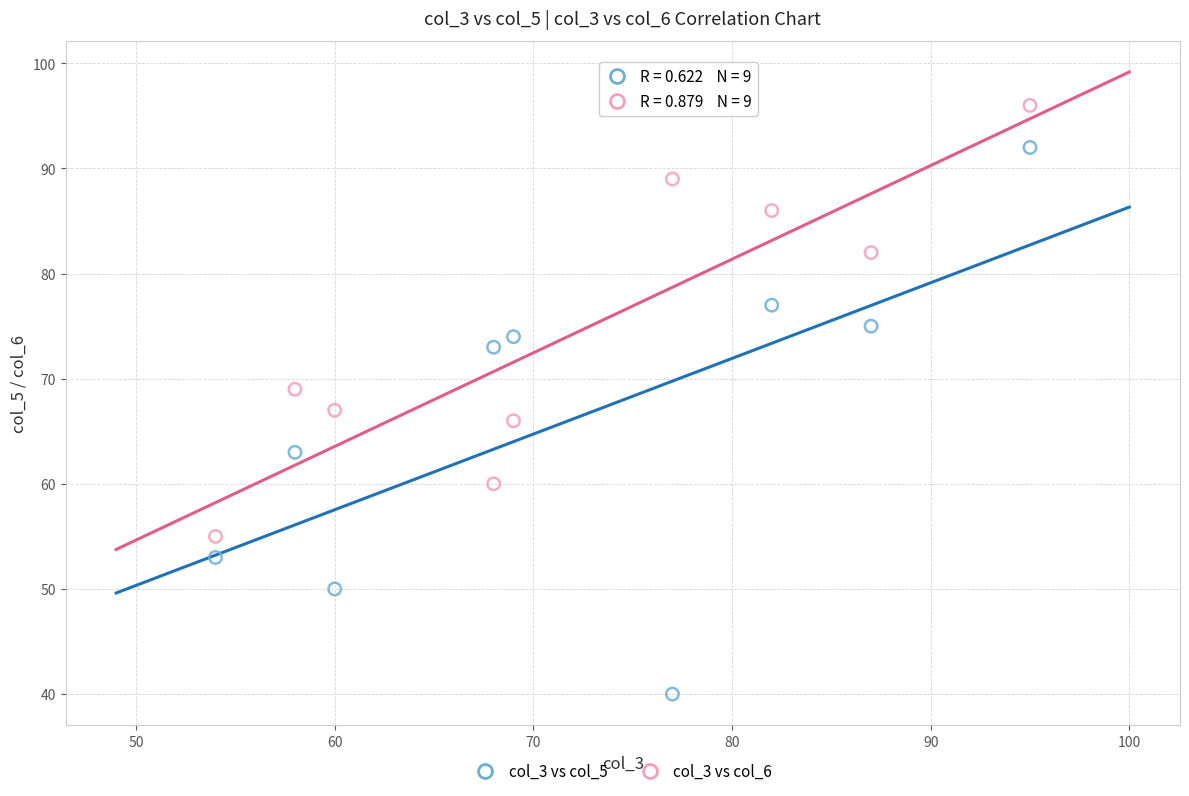

Which series reaches the maximum Y coordinate?

col_3 vs col_6